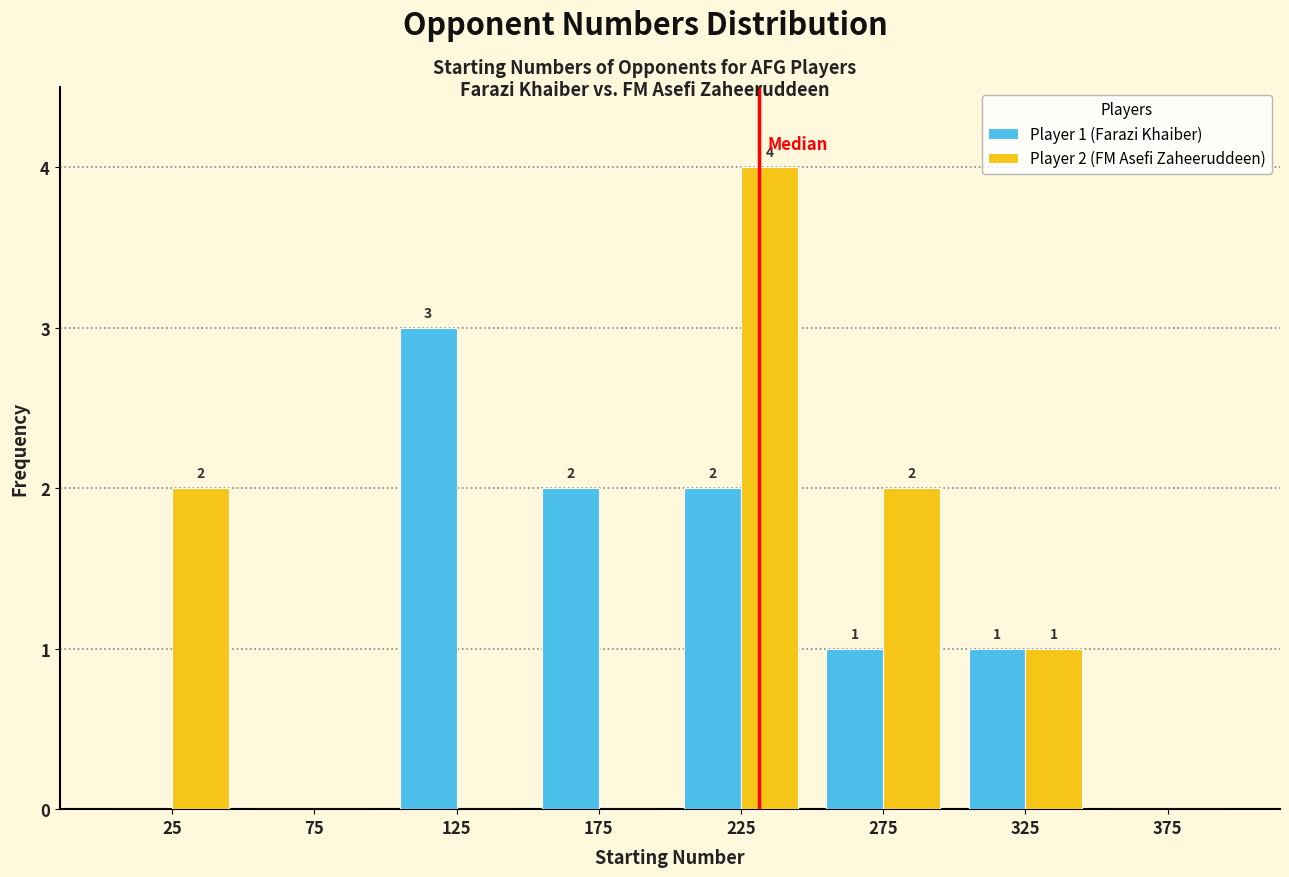

In the Player 2 (FM Asefi Zaheeruddeen) series, which range on the x-axis has the tallest bar?

200 to 250